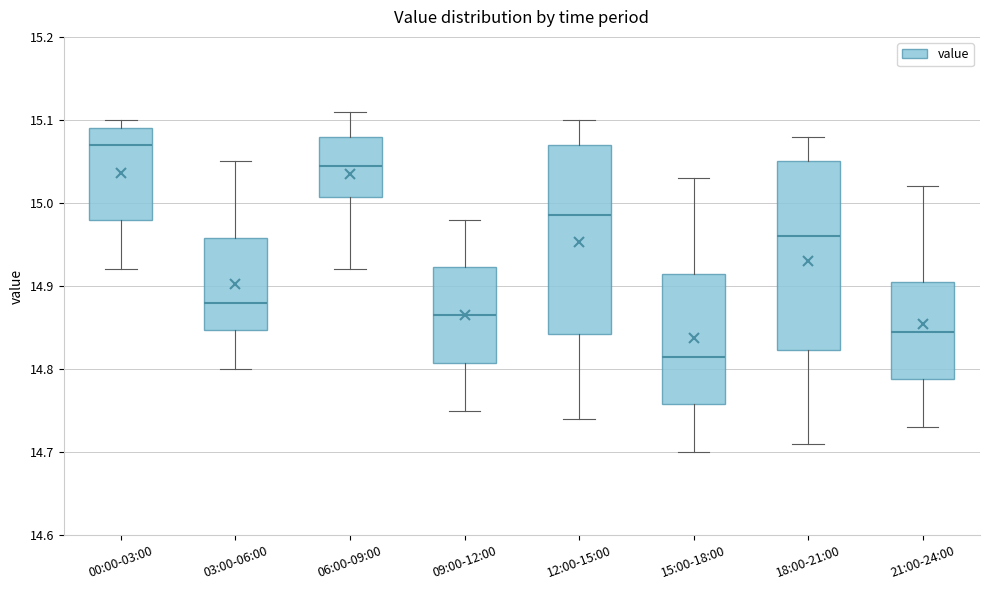

Which box has the highest median line?

00:00-03:00